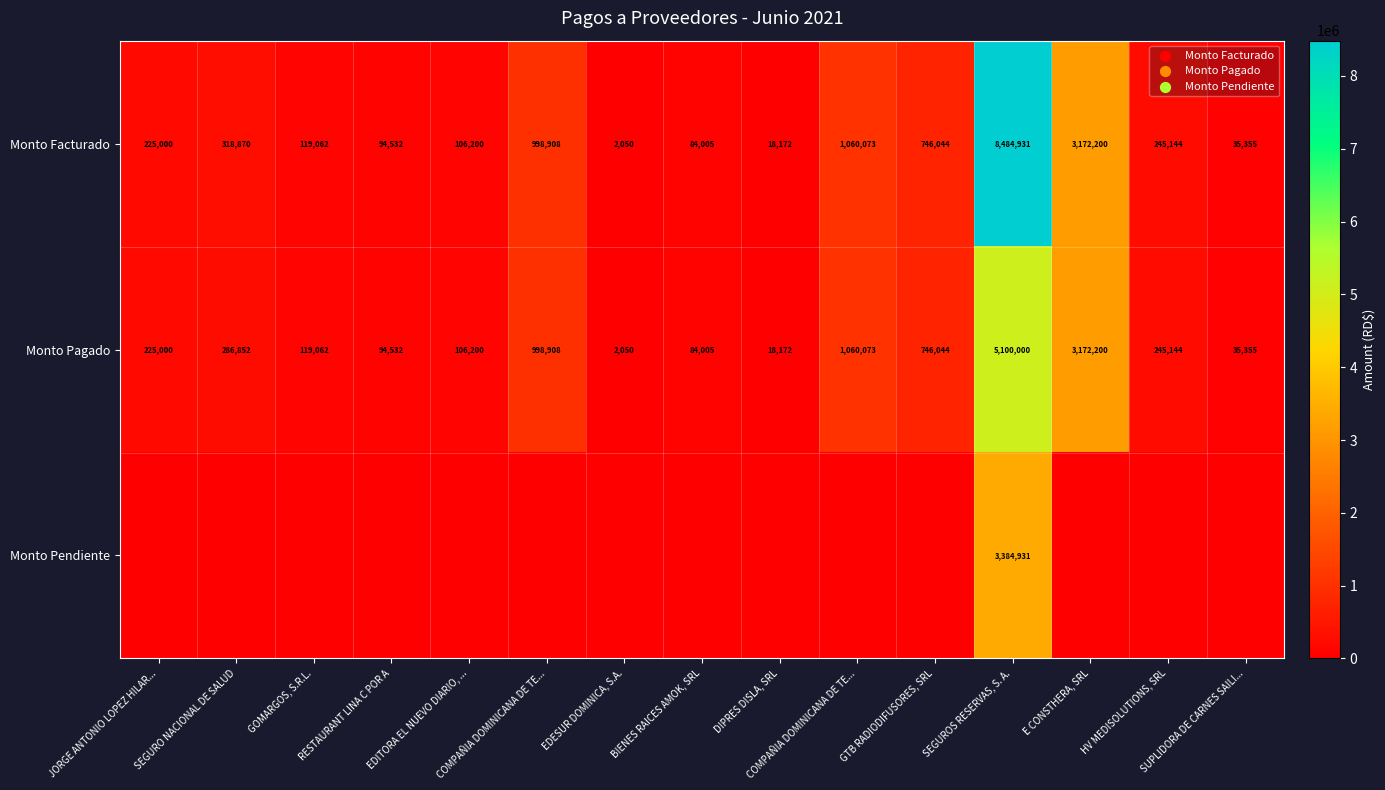

Rank the series by their average value, from highest to lowest.

Monto Facturado, Monto Pagado, Monto Pendiente